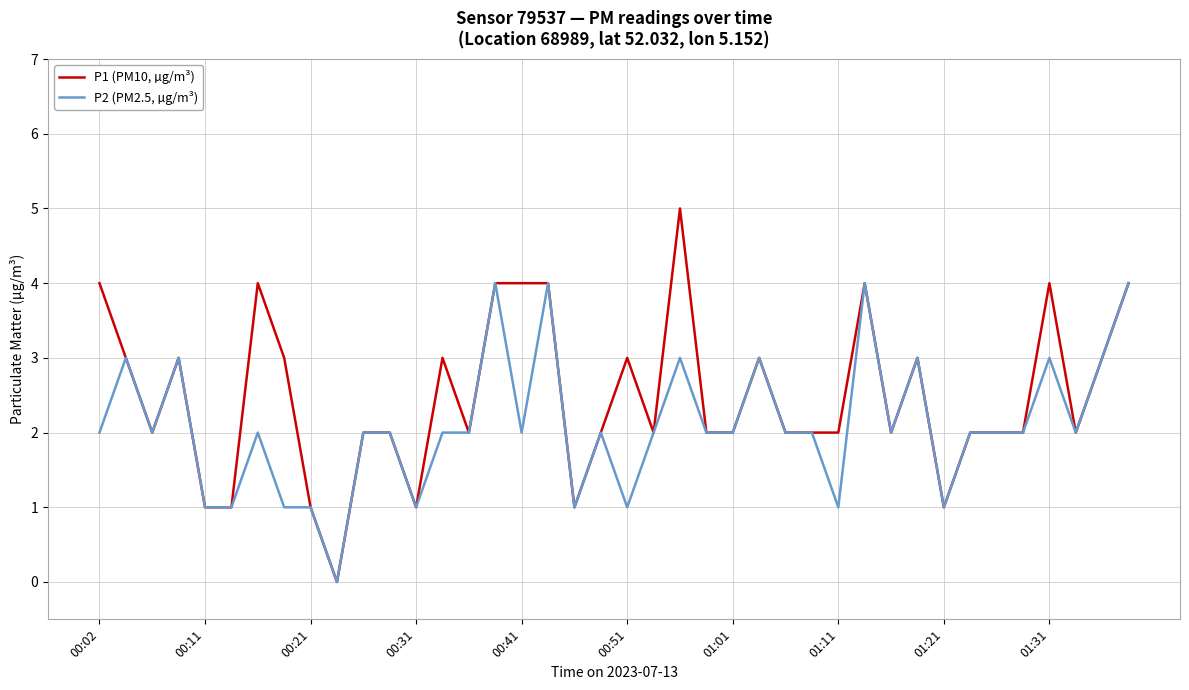

What is the maximum value shown in the chart?

5